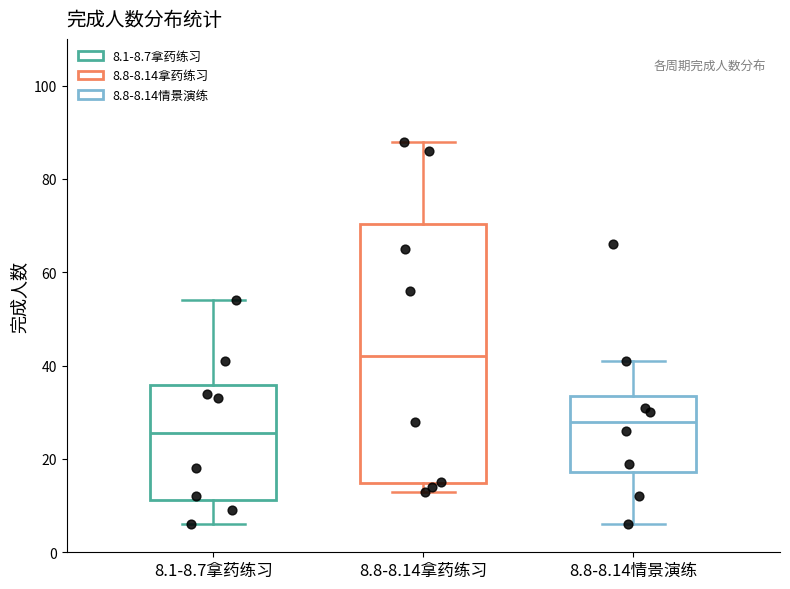

Where does the upper whisker of the box for 8.1-8.7拿药练习 end on the y-axis? The values are not printed on the chart, so give them approximately, as read against the axis.

54